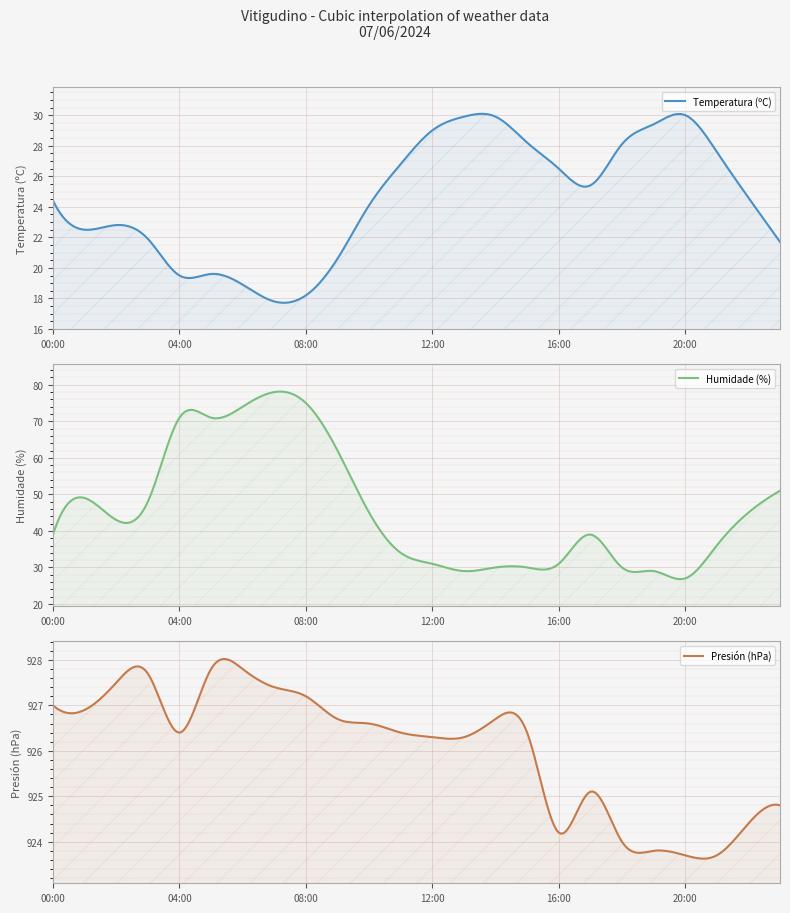

Reading left to right, list all the values displayed in this chart.

Temperatura (ºC): 00:00=24.4	01:00=22.5	02:00=22.8	03:00=21.9	04:00=19.5	05:00=19.6	06:00=18.9	07:00=17.8	08:00=18.2	09:00=20.6	10:00=24.1	11:00=26.8	12:00=29.0	13:00=29.9	14:00=29.9	15:00=28.2	16:00=26.5	17:00=25.4	18:00=28.1	19:00=29.4	20:00=30.0	21:00=27.6	22:00=24.6	23:00=21.7
Humidade (%): 00:00=39.0	01:00=49.0	02:00=43.0	03:00=48.0	04:00=71.0	05:00=71.0	06:00=74.0	07:00=78.0	08:00=75.0	09:00=62.0	10:00=45.0	11:00=34.0	12:00=31.0	13:00=29.0	14:00=30.0	15:00=30.0	16:00=31.0	17:00=39.0	18:00=30.0	19:00=29.0	20:00=27.0	21:00=36.0	22:00=45.0	23:00=51.0
Presión (hPa): 00:00=927.0	01:00=926.9	02:00=927.5	03:00=927.7	04:00=926.4	05:00=927.8	06:00=927.8	07:00=927.4	08:00=927.2	09:00=926.7	10:00=926.6	11:00=926.4	12:00=926.3	13:00=926.3	14:00=926.7	15:00=926.4	16:00=924.2	17:00=925.1	18:00=924.0	19:00=923.8	20:00=923.7	21:00=923.7	22:00=924.4	23:00=924.8